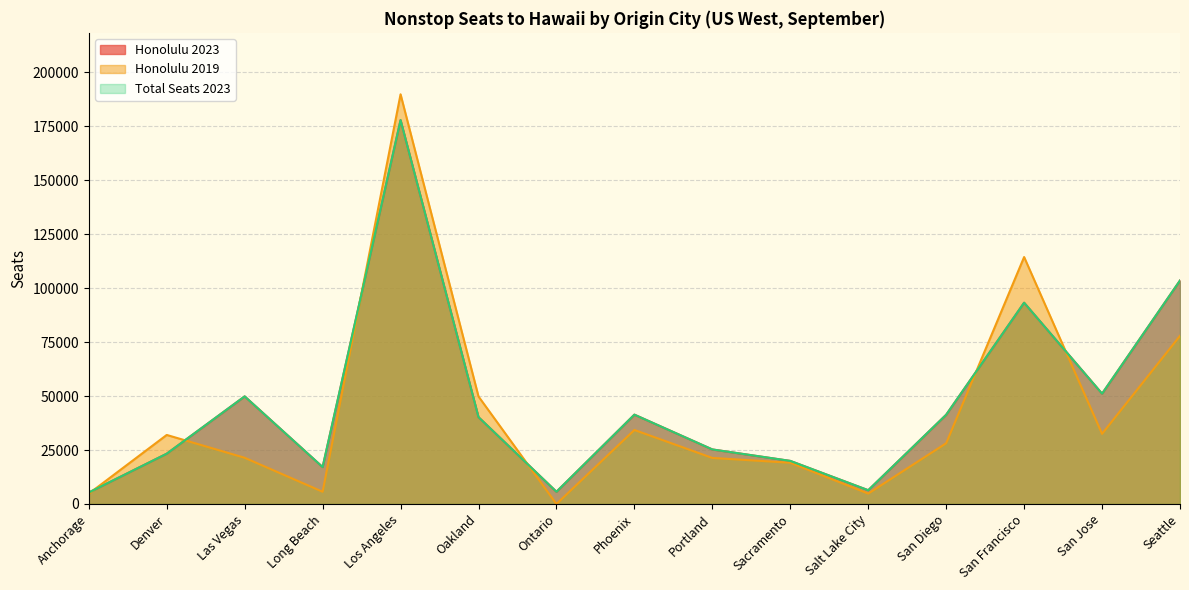

At how many categories does at least one series exceed 85976?

3